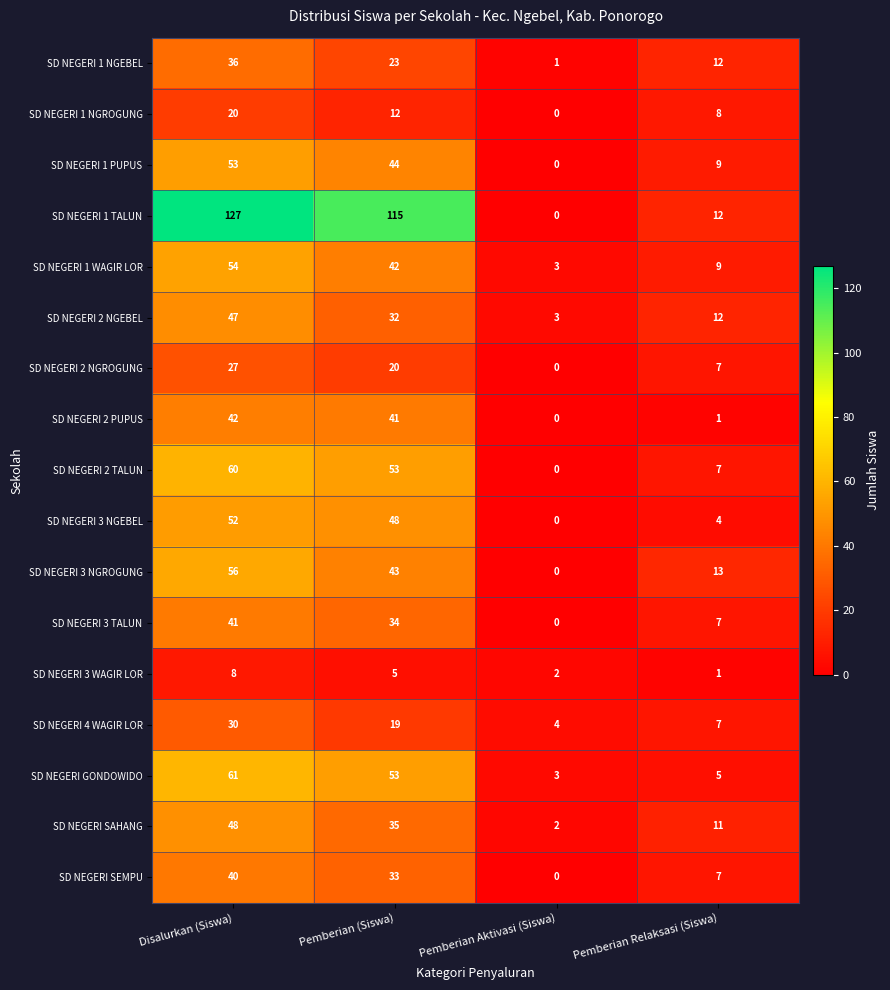

At which category is the sum across all series the highest?

Disalurkan (Siswa)